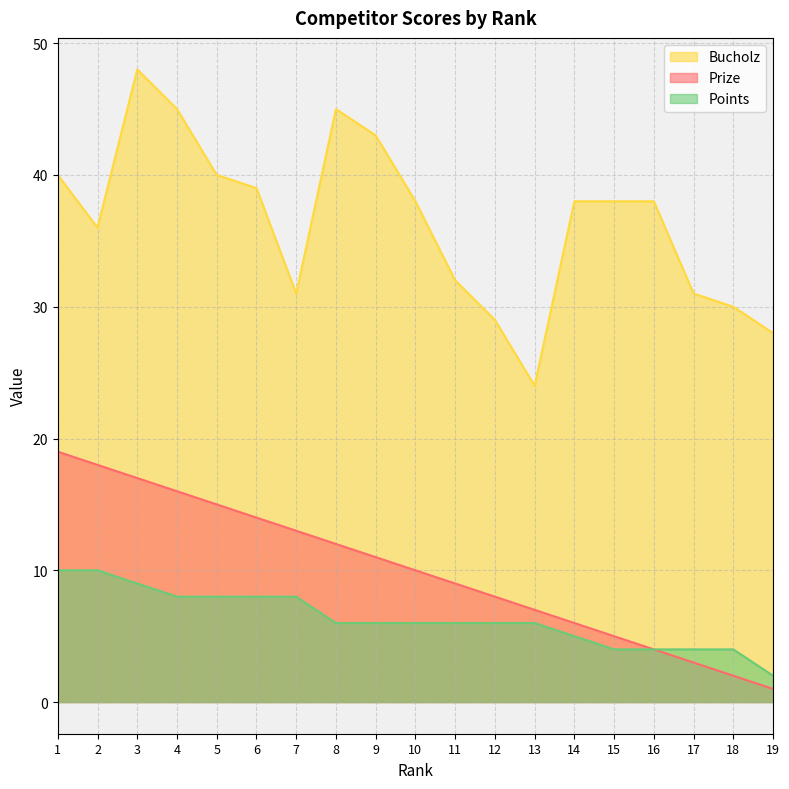

What is the total value across all series at 19?

31